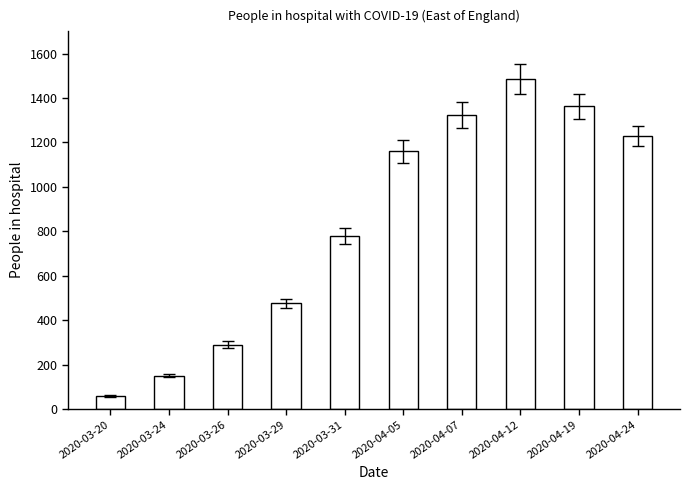

Reading left to right, list all the values displayed in this chart.

2020-03-20=59	2020-03-24=150	2020-03-26=290	2020-03-29=475	2020-03-31=779	2020-04-05=1161	2020-04-07=1323	2020-04-12=1484	2020-04-19=1362	2020-04-24=1228